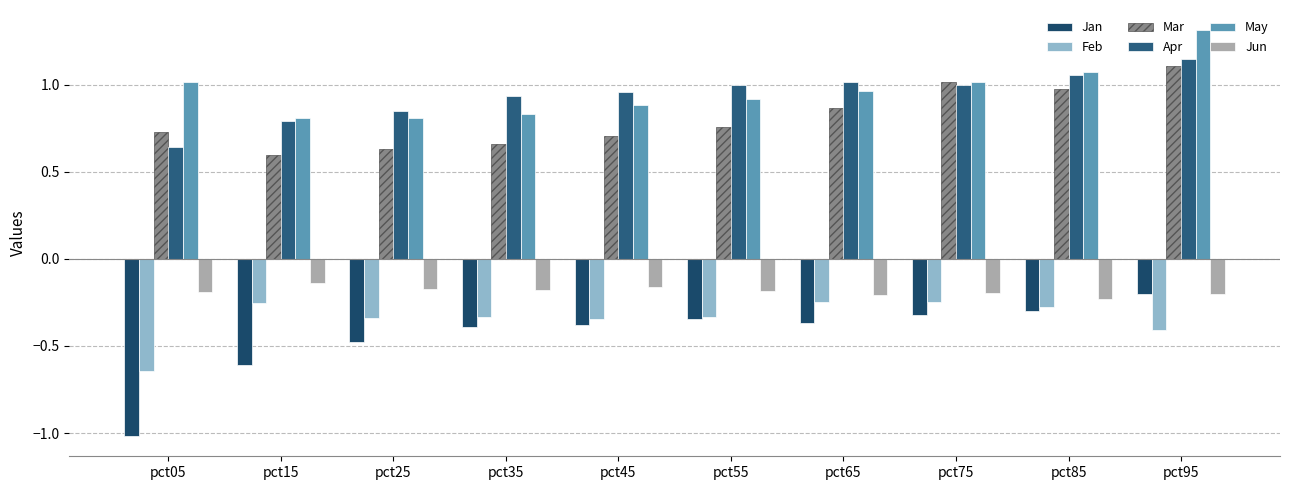

Count the number of categories in the chart.

10